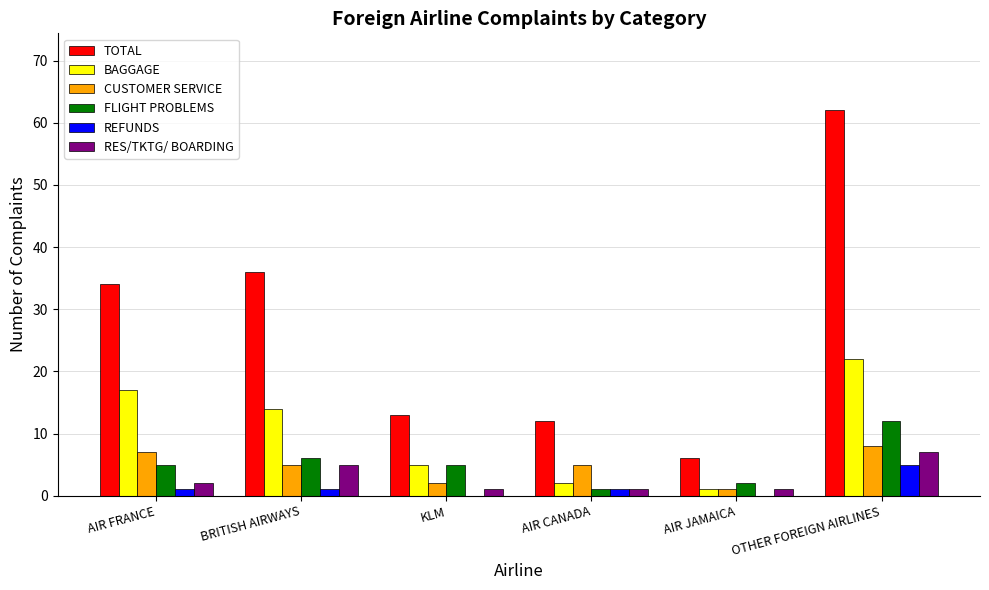

Read the RES/TKTG/ BOARDING value at OTHER FOREIGN AIRLINES.

7